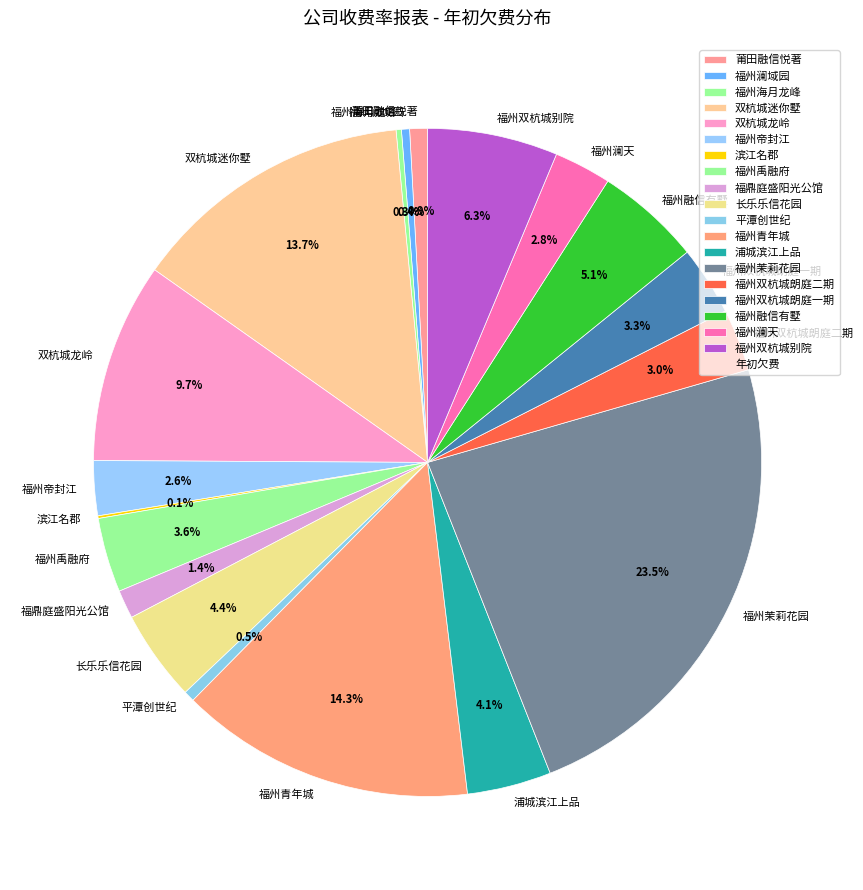

Which slice is the largest?

福州茉莉花园